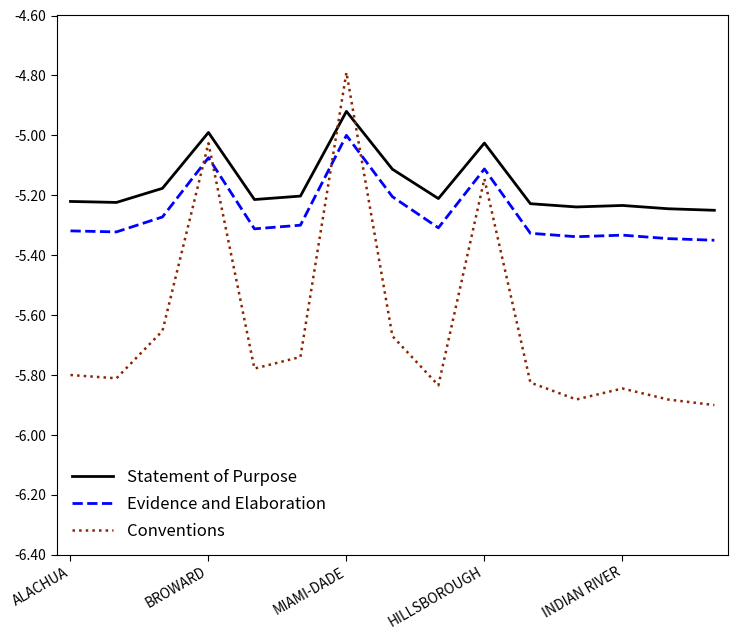

Which series has the largest total across all categories?

Statement of Purpose